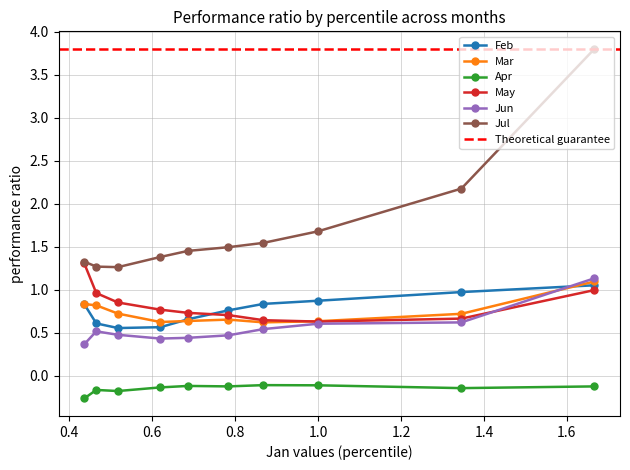

What is the highest value of the Jul series?

3.8